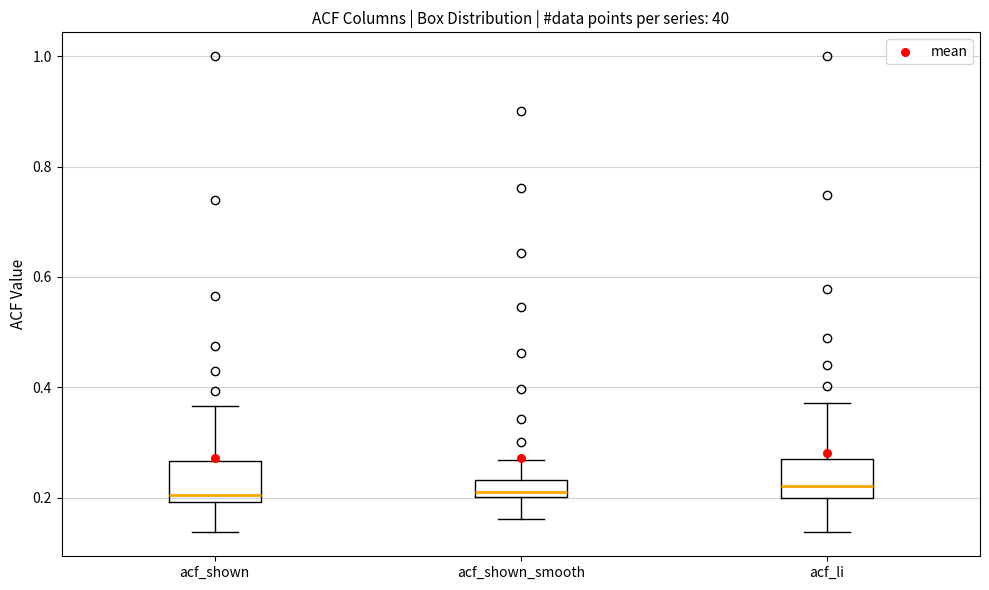

Where does the lower whisker of the box for acf_shown_smooth end on the y-axis? The values are not printed on the chart, so give them approximately, as read against the axis.

0.16